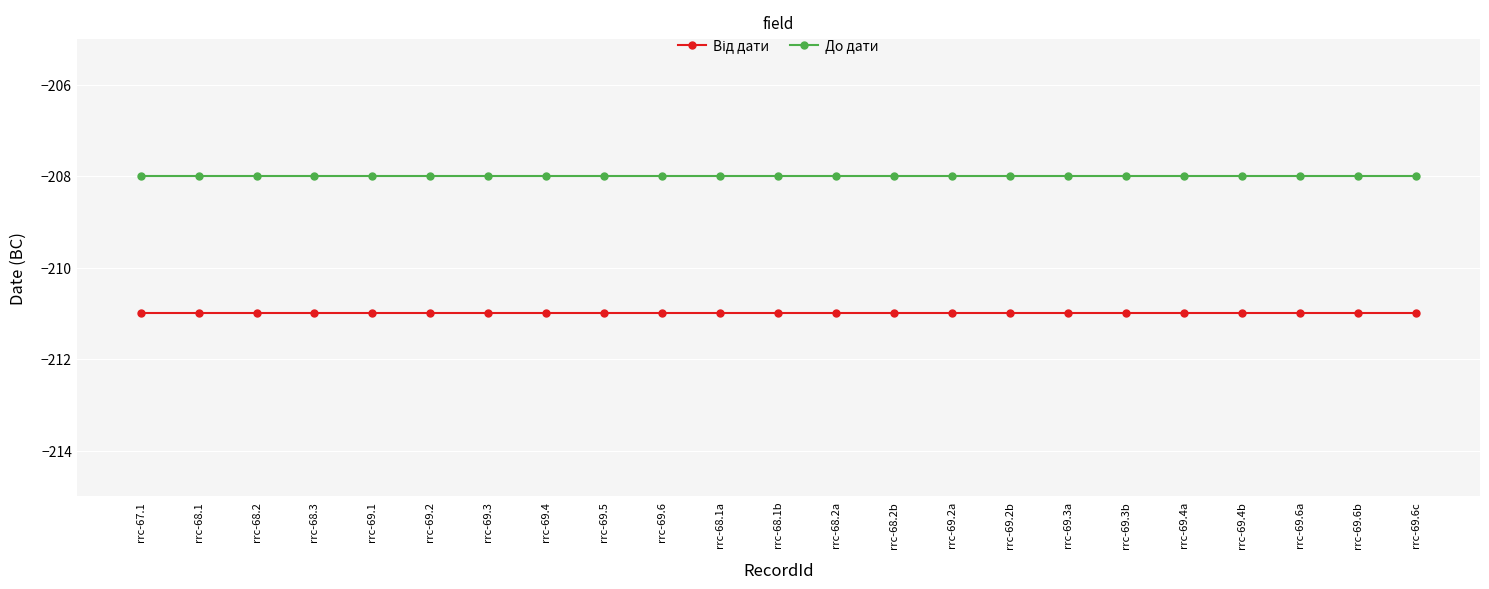

What is the difference between the highest and lowest values at rrc-69.2a?

3